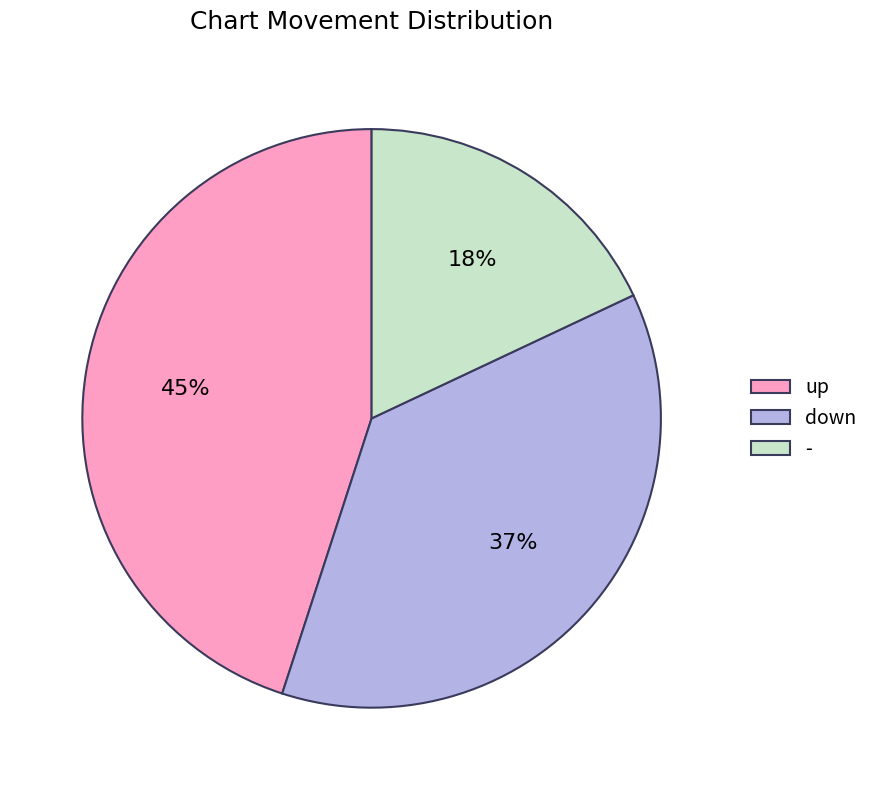

Count the number of slices in the pie.

3